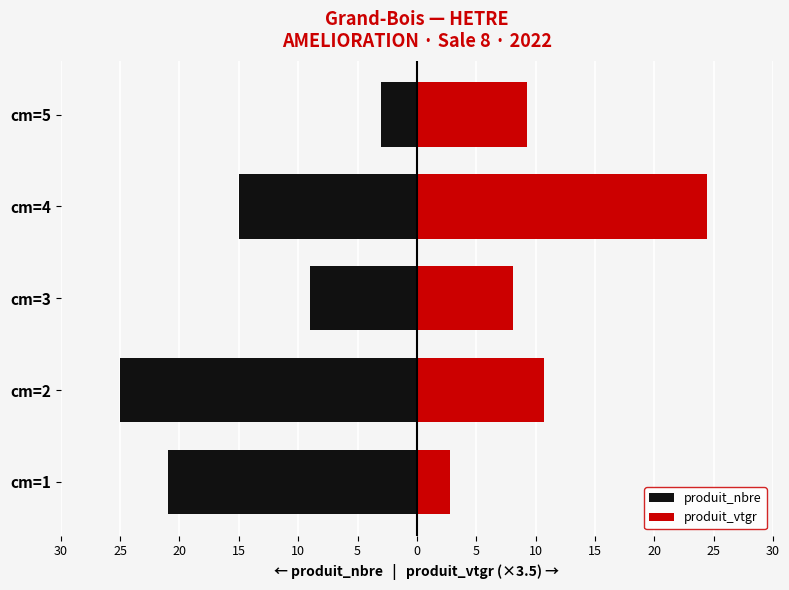

How many distinct data groups are displayed?

2